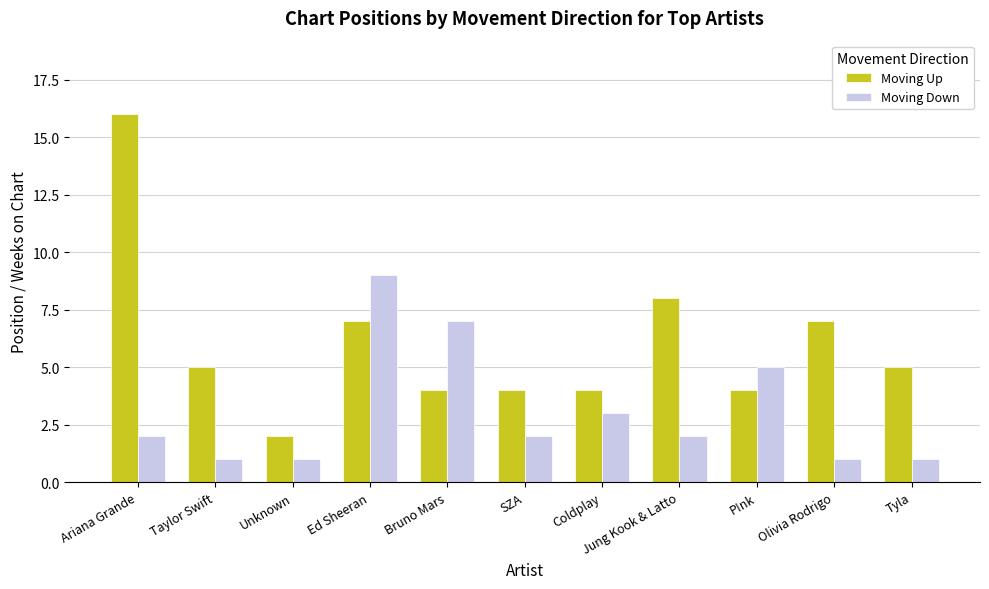

What is the sum of the Moving Up values at SZA and Olivia Rodrigo?

11